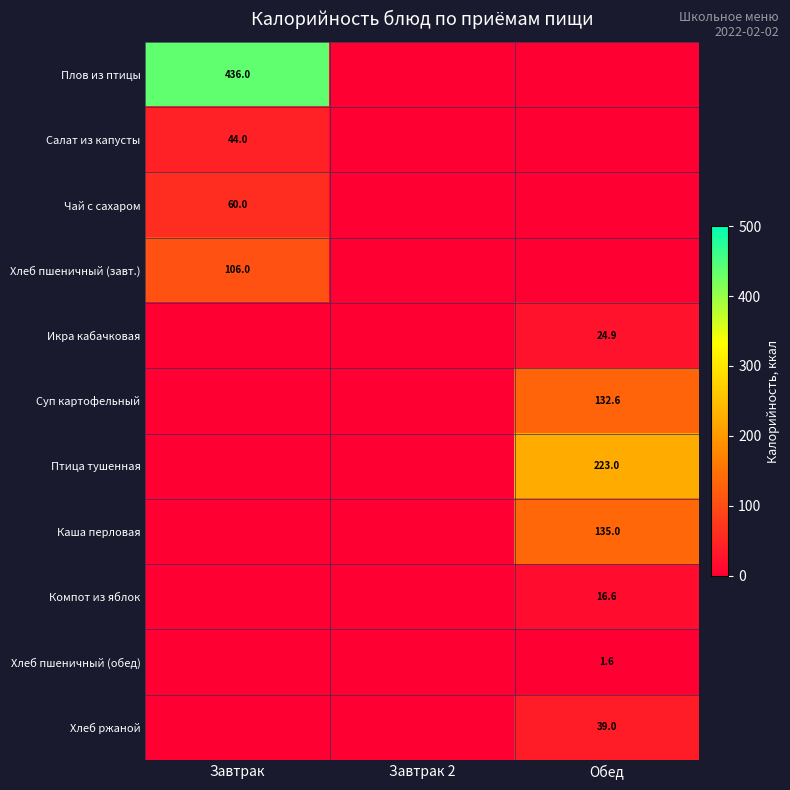

What is the difference between the highest and lowest values at Завтрак?

436.0